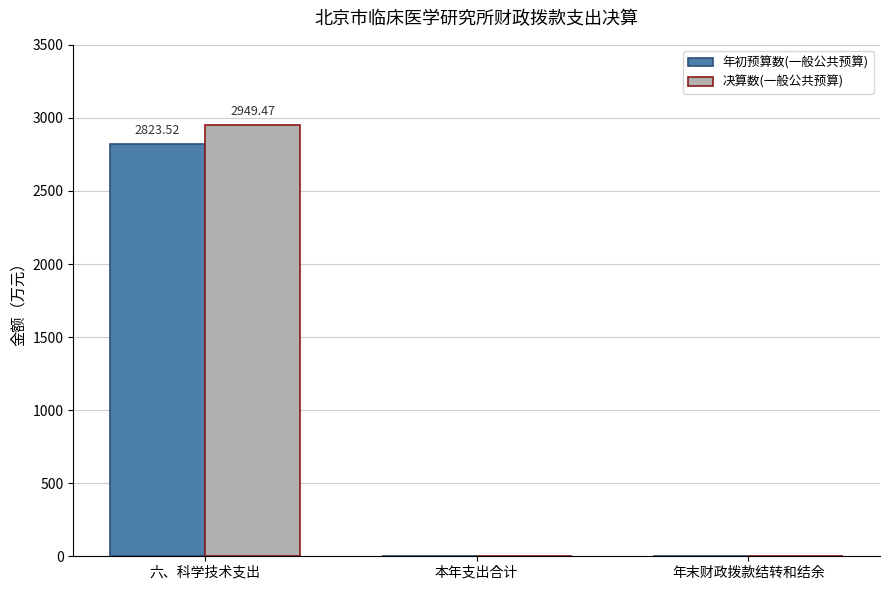

Which category has the highest value across all series?

六、科学技术支出